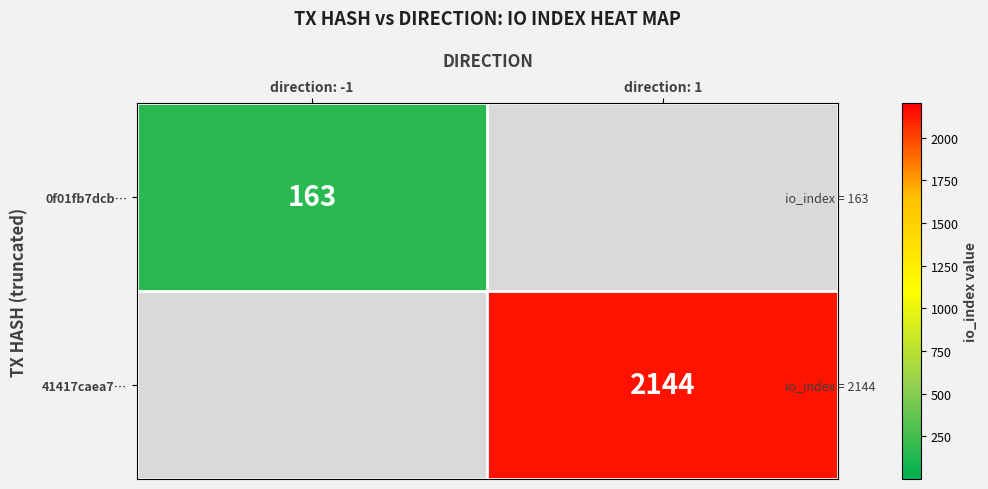

The value of 0f01fb7dcb… at direction: -1 is 163. True or false?

True